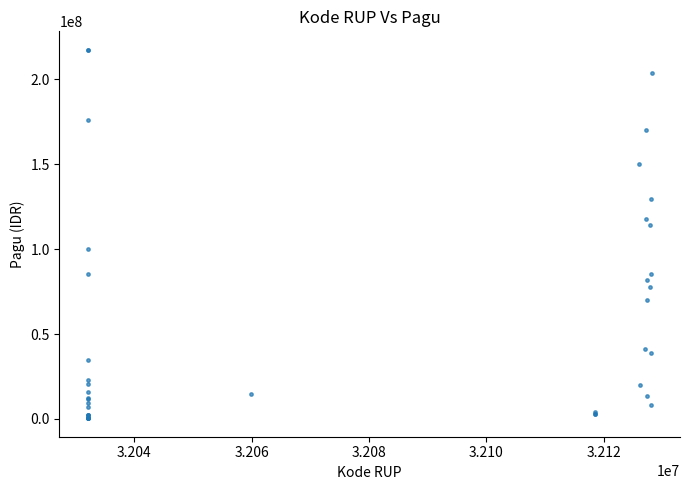

What Y value in the scatter plot is closest to 108830000?

114296000